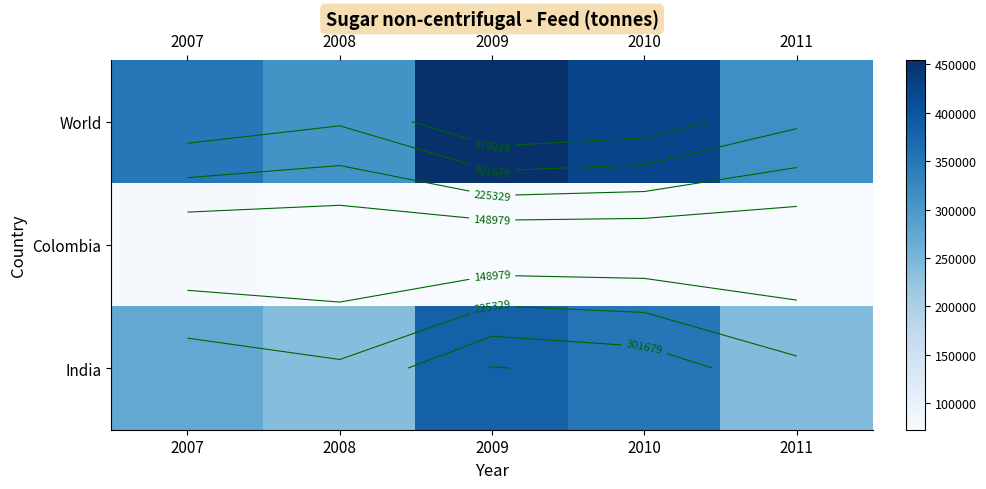

Which category has the lowest value across all series?

2009